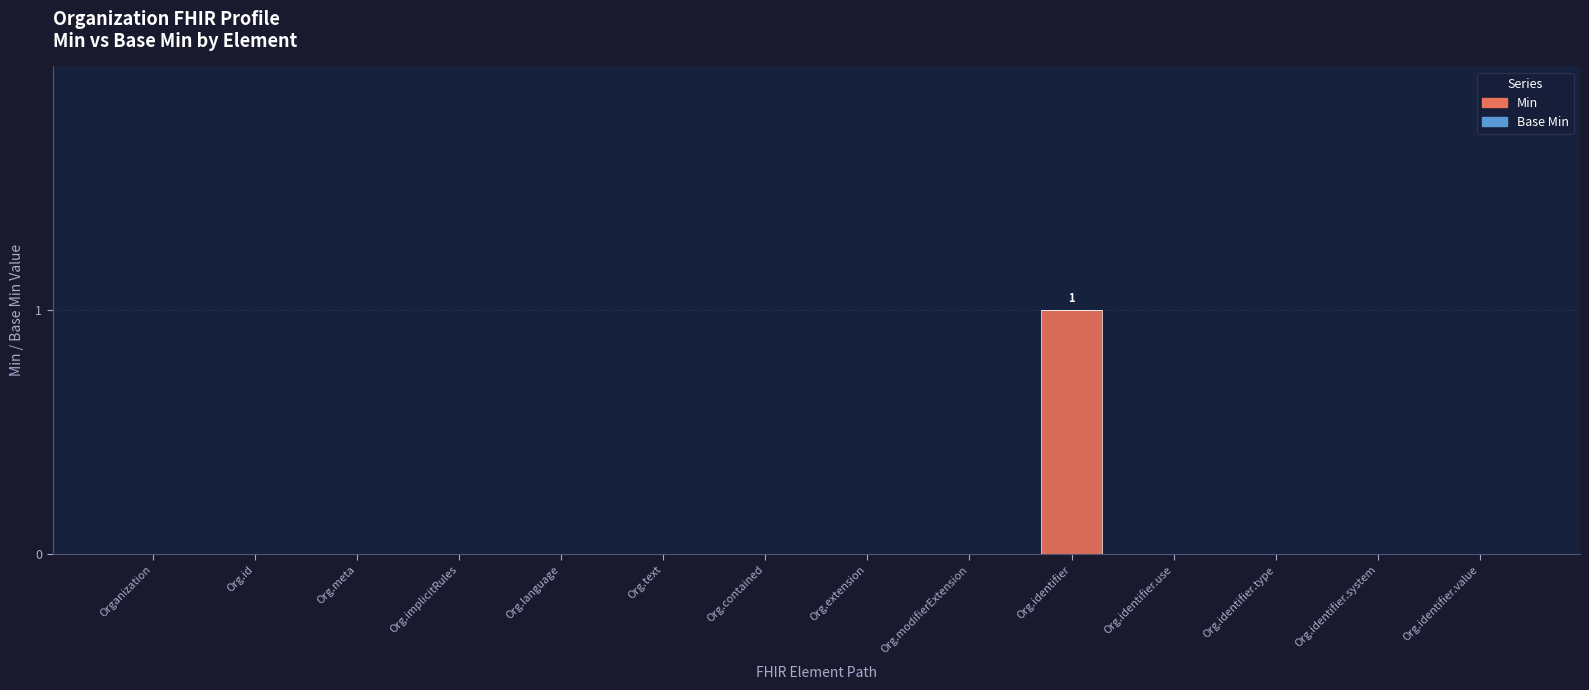

The value at Org.modifierExtension is 0. True or false?

True